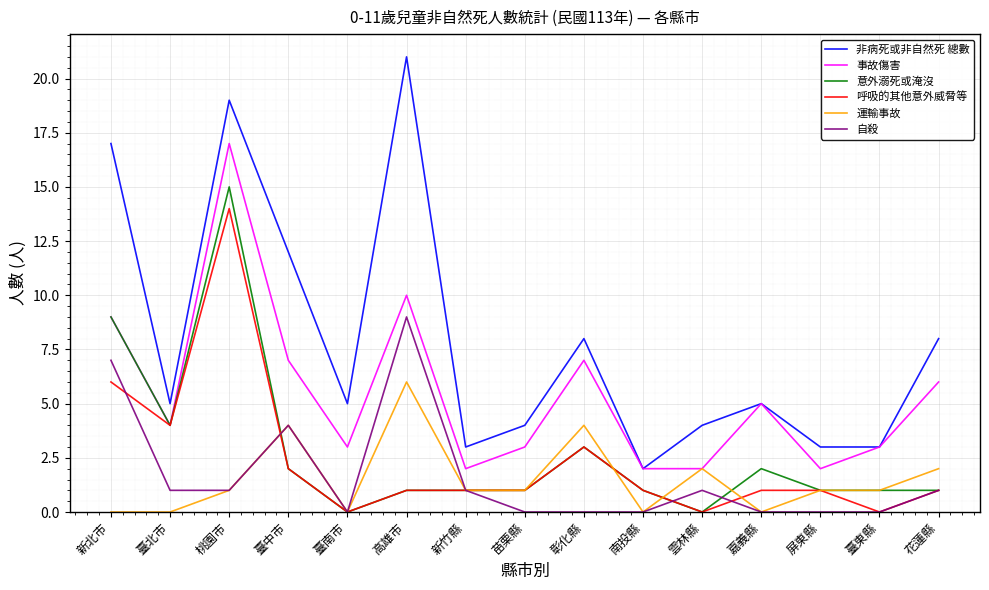

How many series are shown in this chart?

6